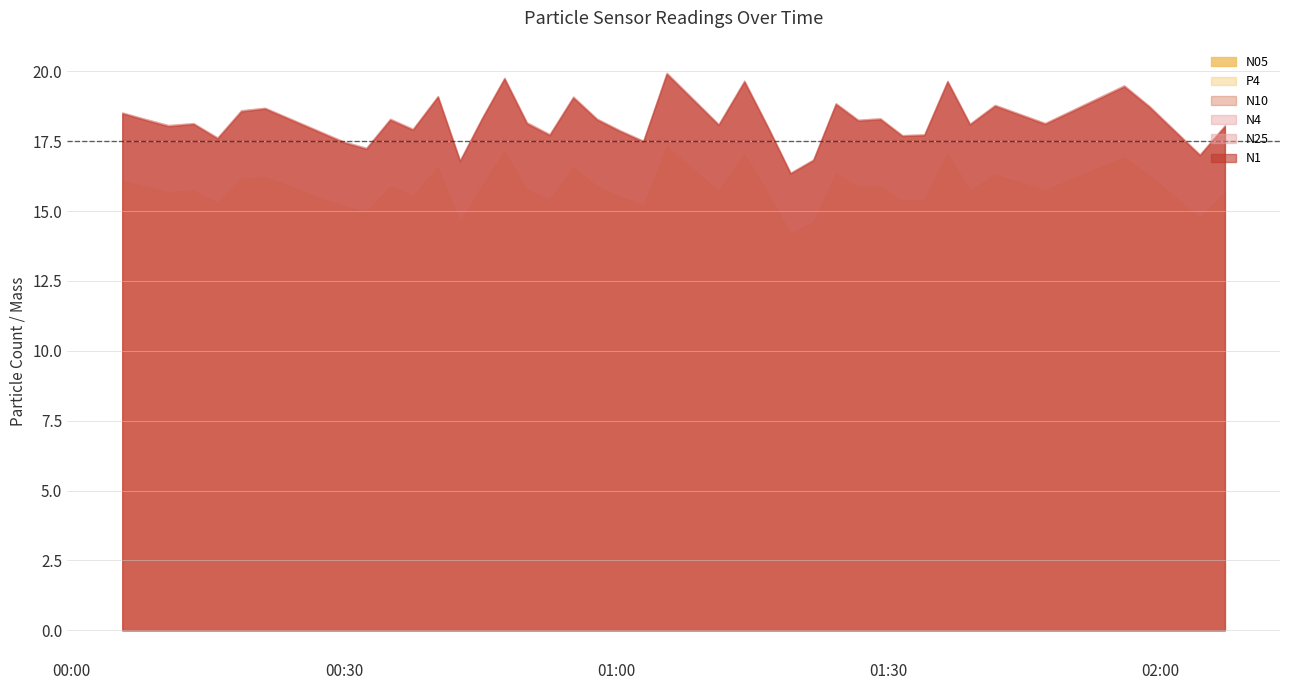

At which category is the sum across all series the highest?

21